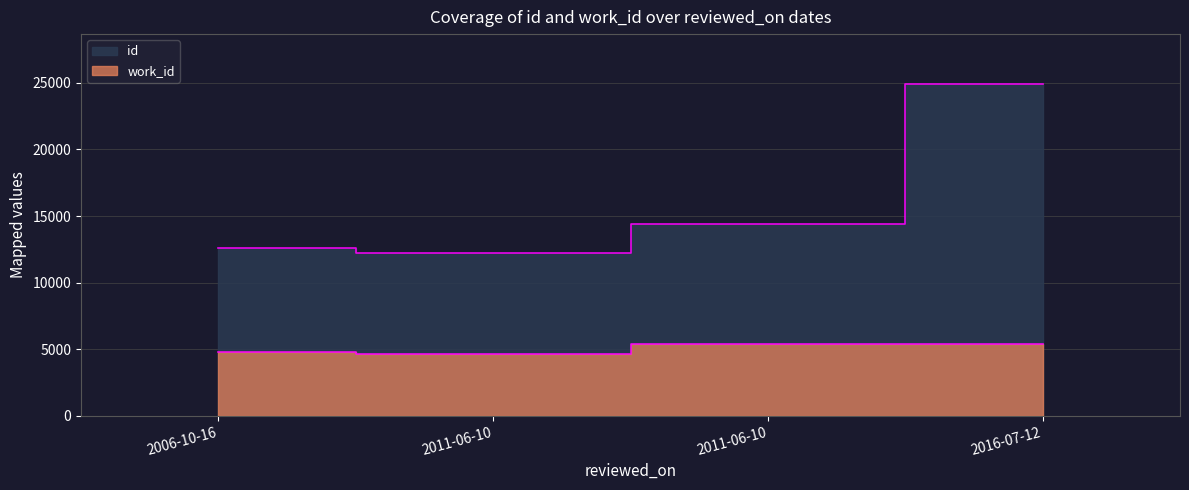

Is it true that id equals 20770 at 2011-06-10?

False